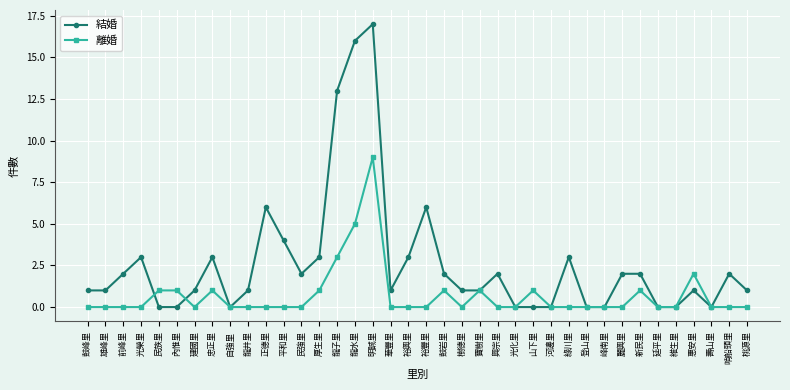

What is the difference between the maximum and minimum values in the 結婚 series?

17